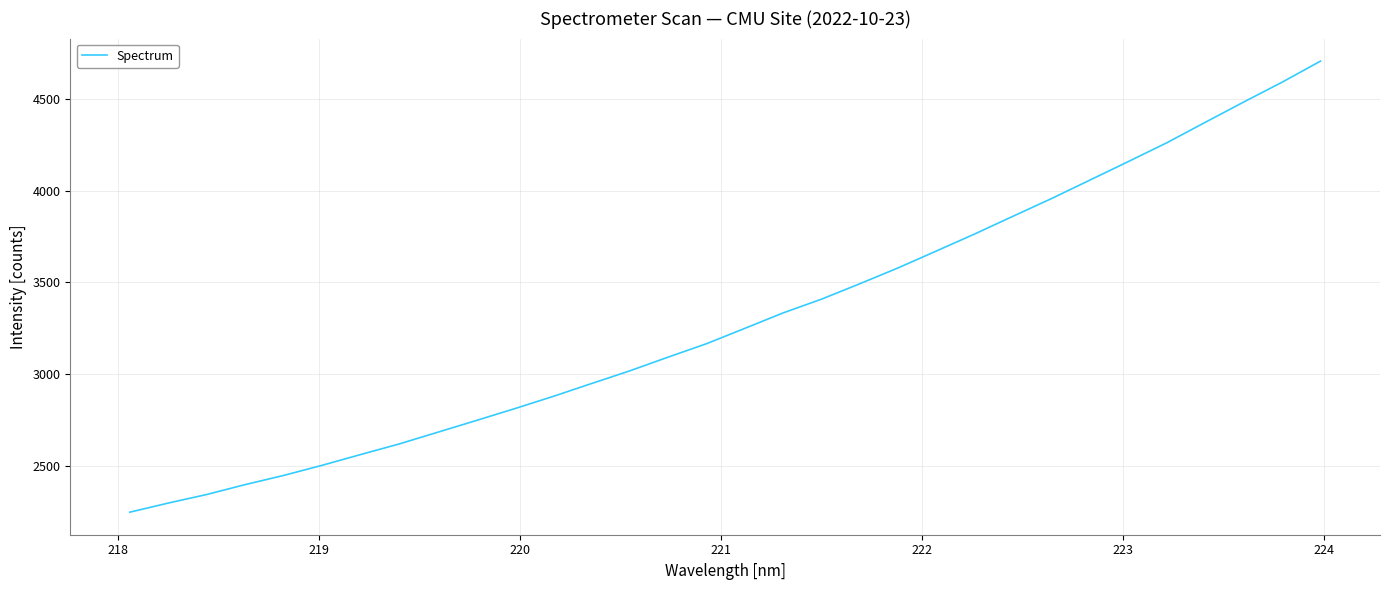

What is the difference between the maximum and minimum values?

2460.9